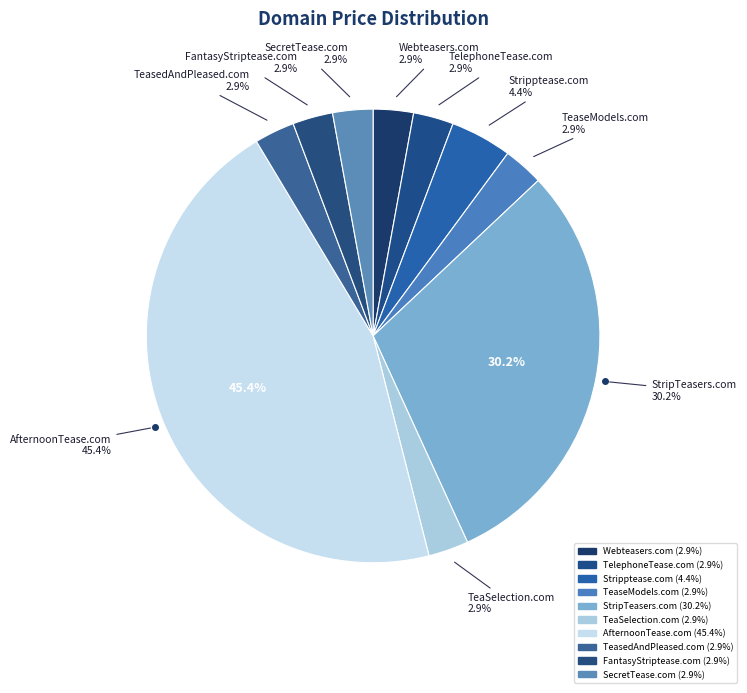

The TelephoneTease.com slice represents 1% of the pie. True or false?

False